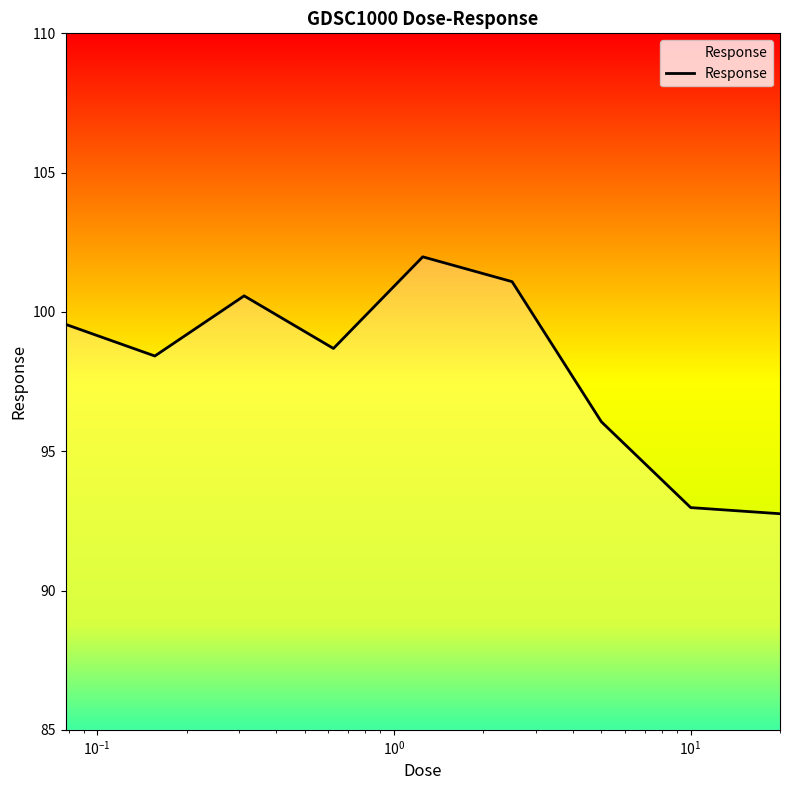

True or false: the data has more than 1 interior local peaks.

True